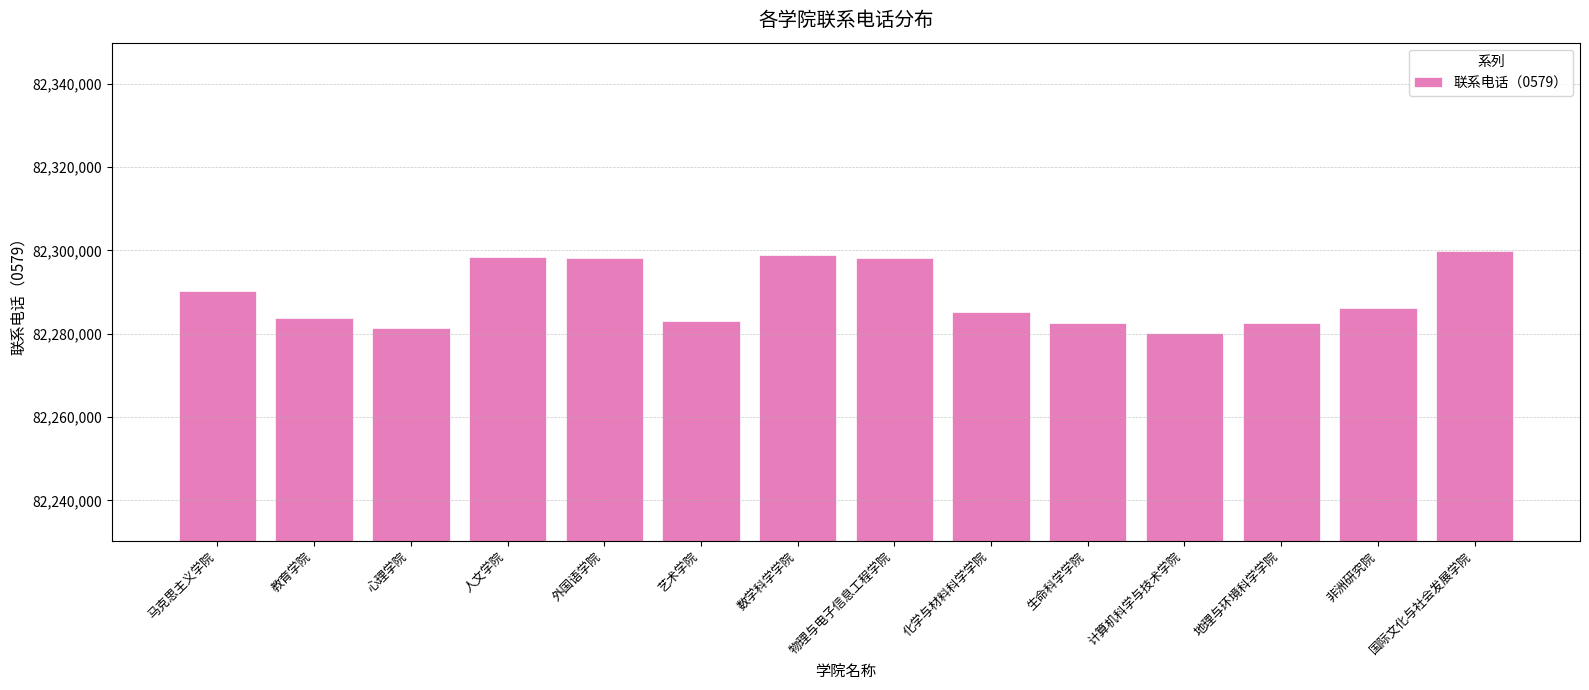

At which label does the data first exceed 82286082?

马克思主义学院